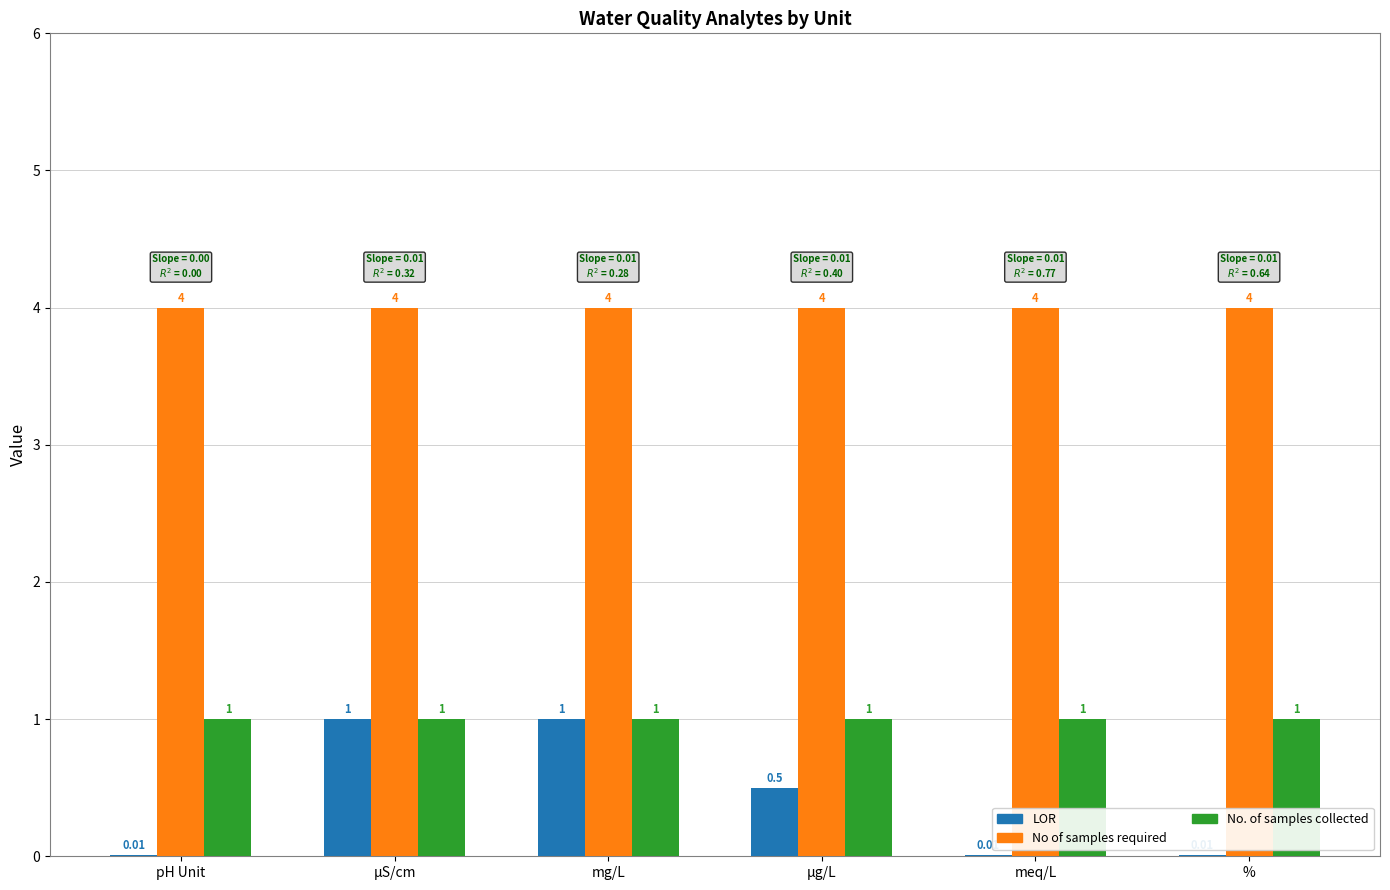

Between pH Unit and µg/L, which series saw the biggest shift?

LOR